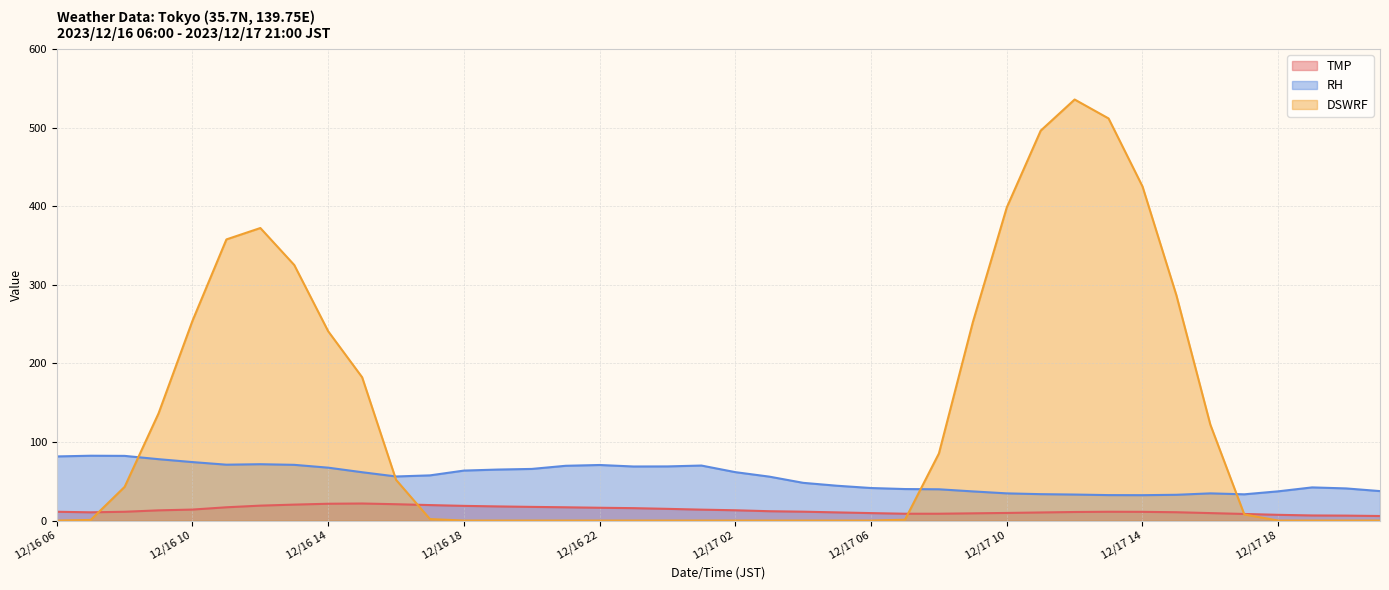

The RH series shows 103.1 at 12/16 17. True or false?

False